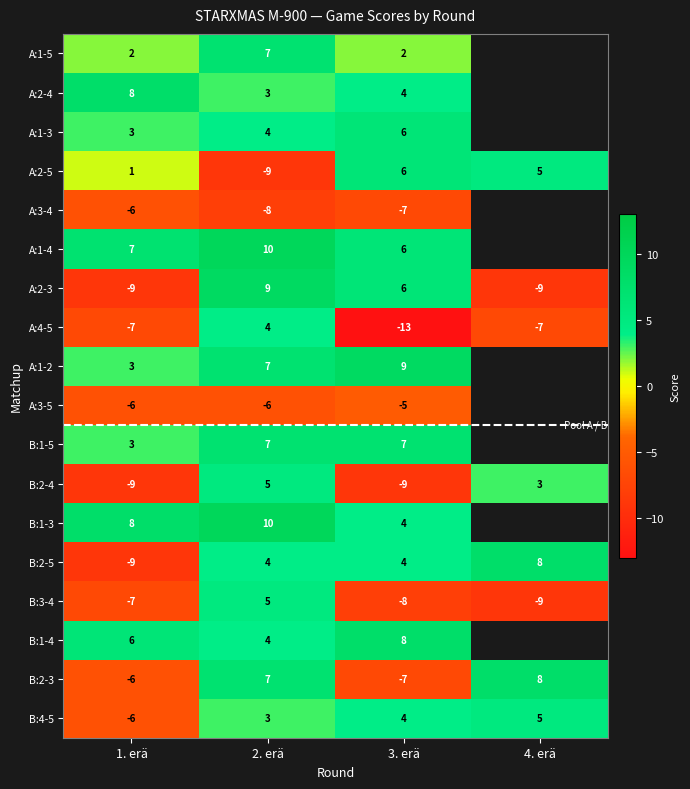

Rank the categories by B:3-4 value from highest to lowest.

2. erä, 1. erä, 3. erä, 4. erä